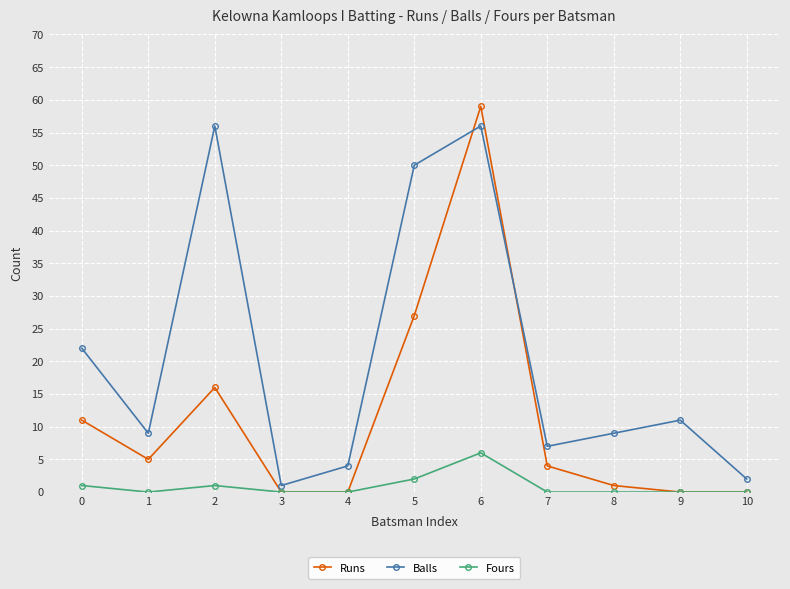

Which series has the widest spread of values?

Runs